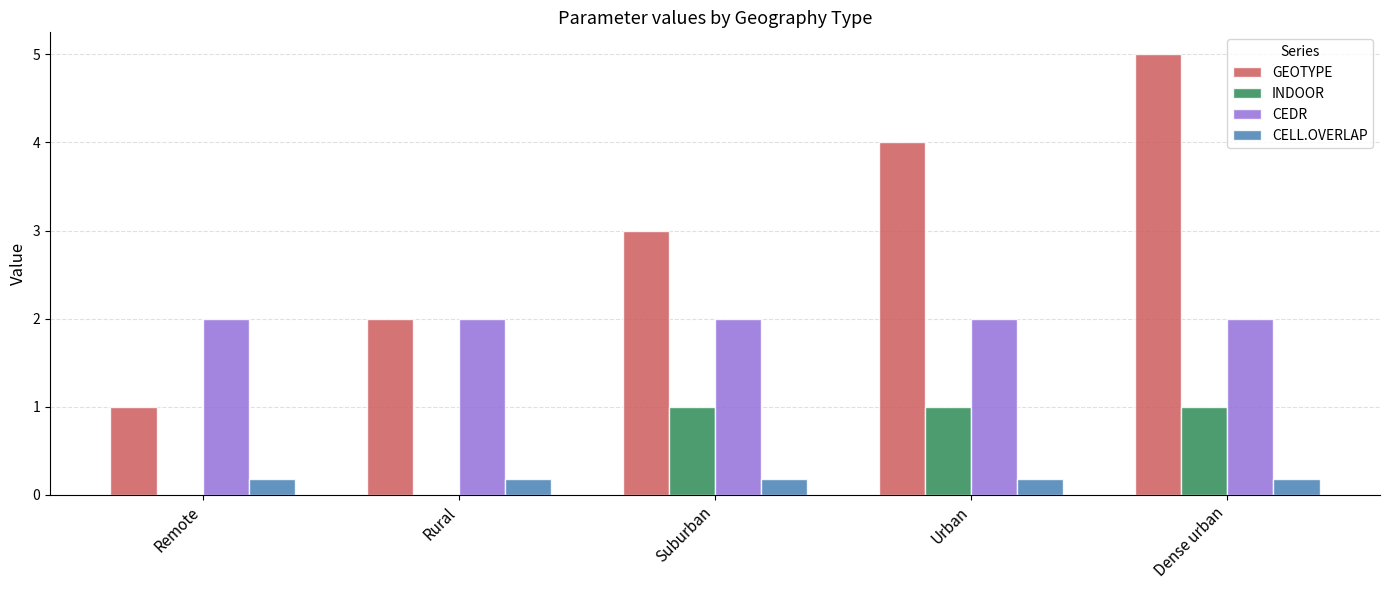

What is the approximate value of INDOOR at Urban?

1.0